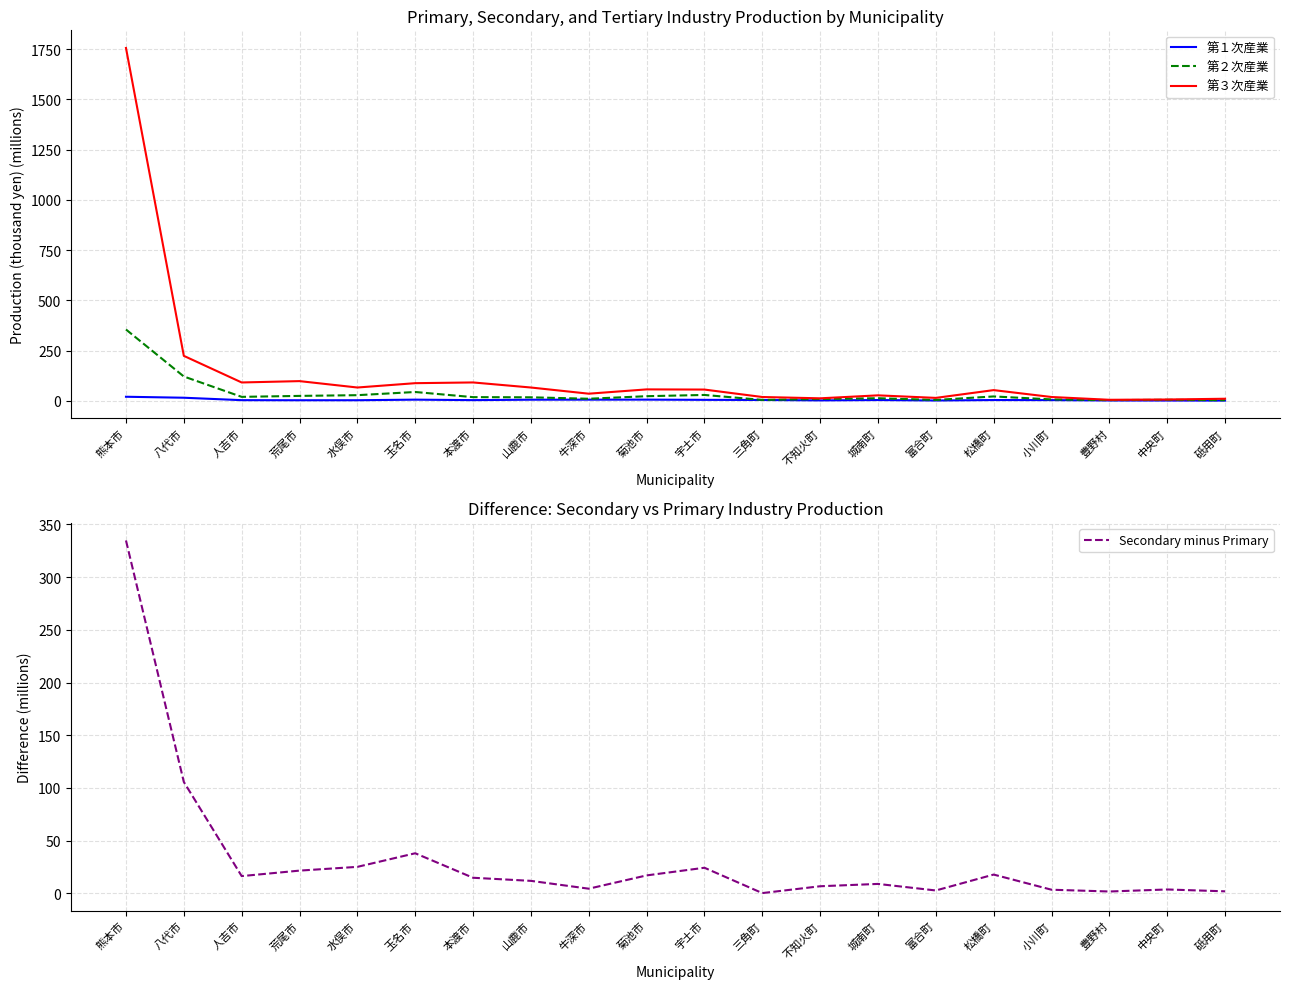

What is the sum of all Secondary minus Primary values?

662.5